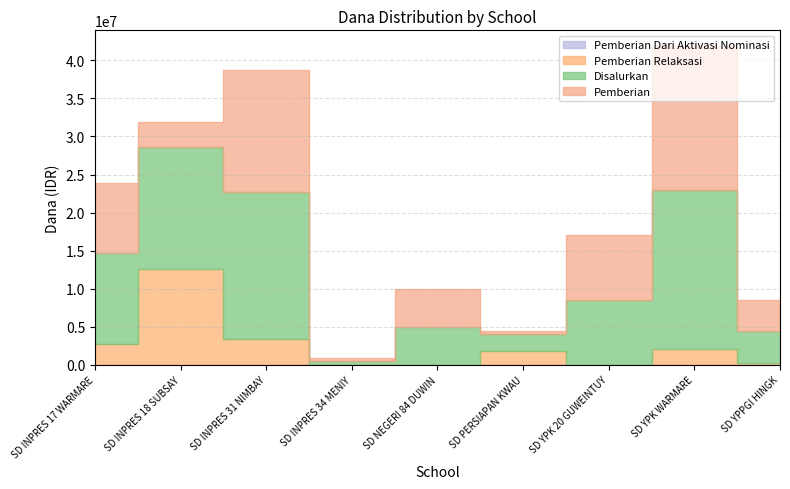

Rank the series at SD INPRES 18 SUBSAY from lowest to highest value.

Pemberian Dari Aktivasi Nominasi, Pemberian, Pemberian Relaksasi, Disalurkan